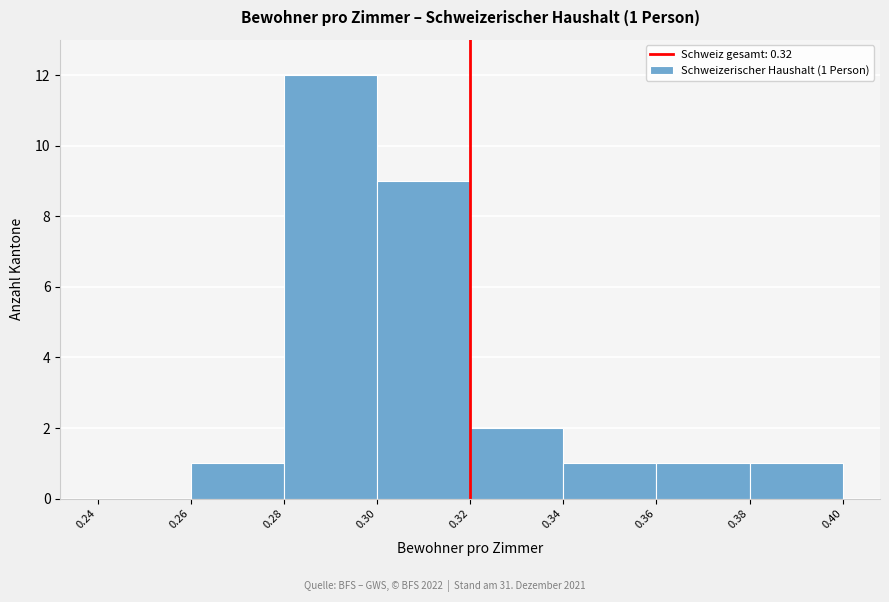

Over which range of the x-axis is the bar tallest?

0.28 to 0.30